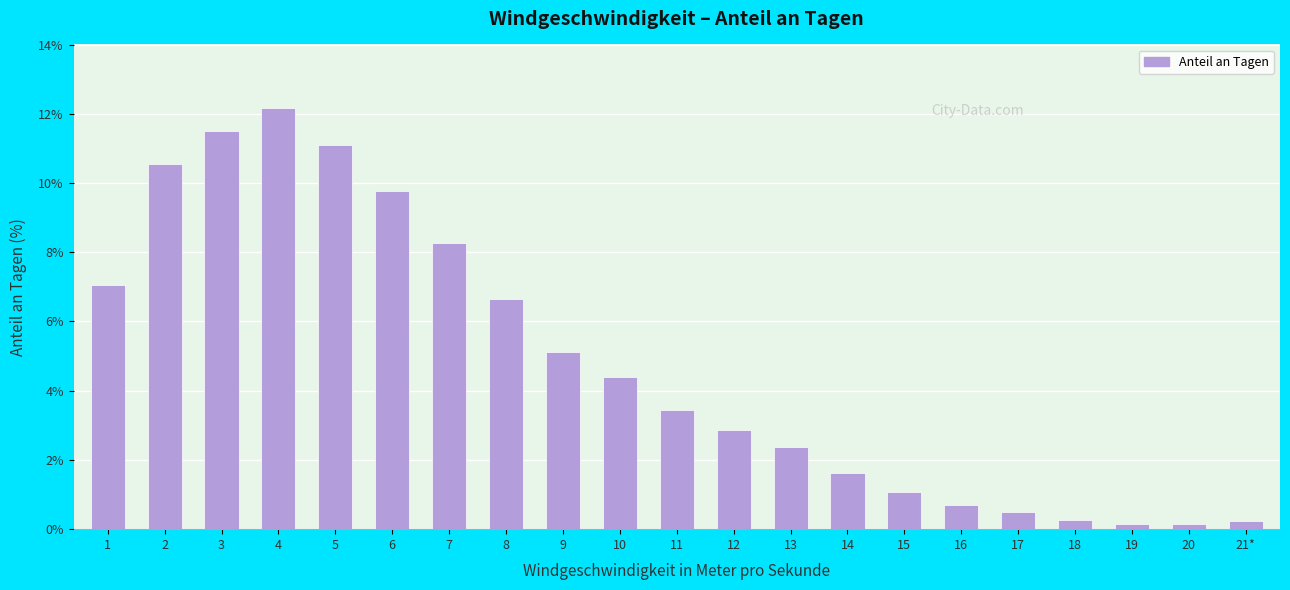

How many bars are there in total?

21